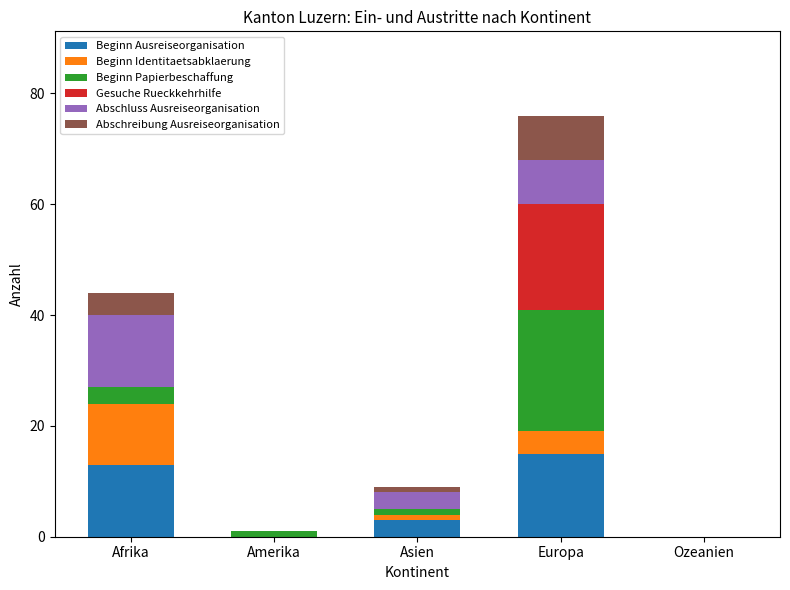

Is it true that Beginn Ausreiseorganisation equals 13 at Afrika?

True